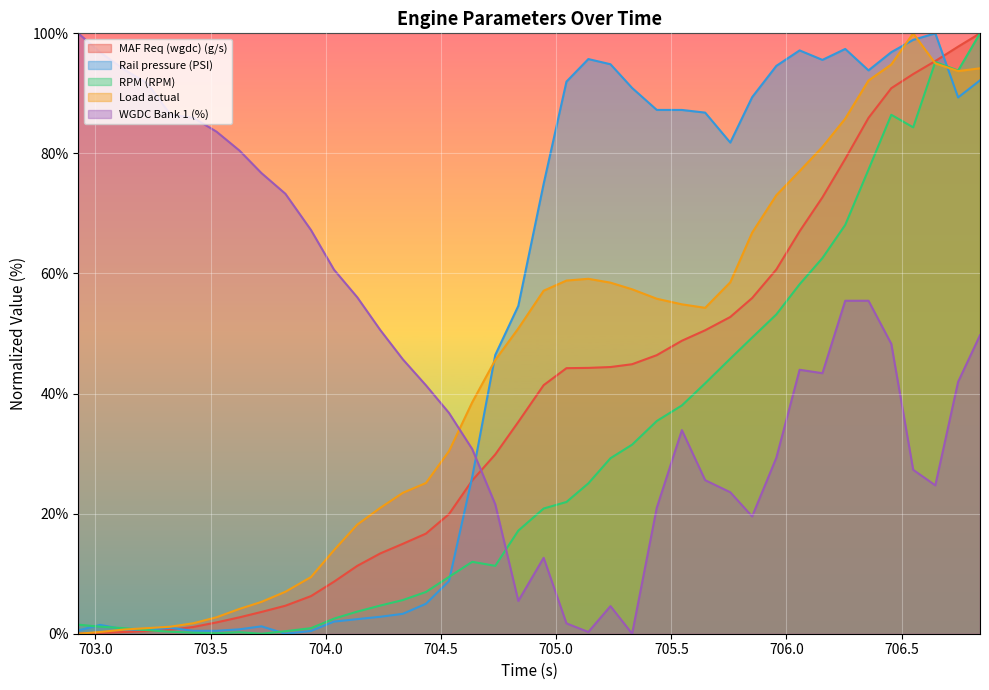

Which series has the largest range (max minus min)?

MAF Req (wgdc) (g/s)